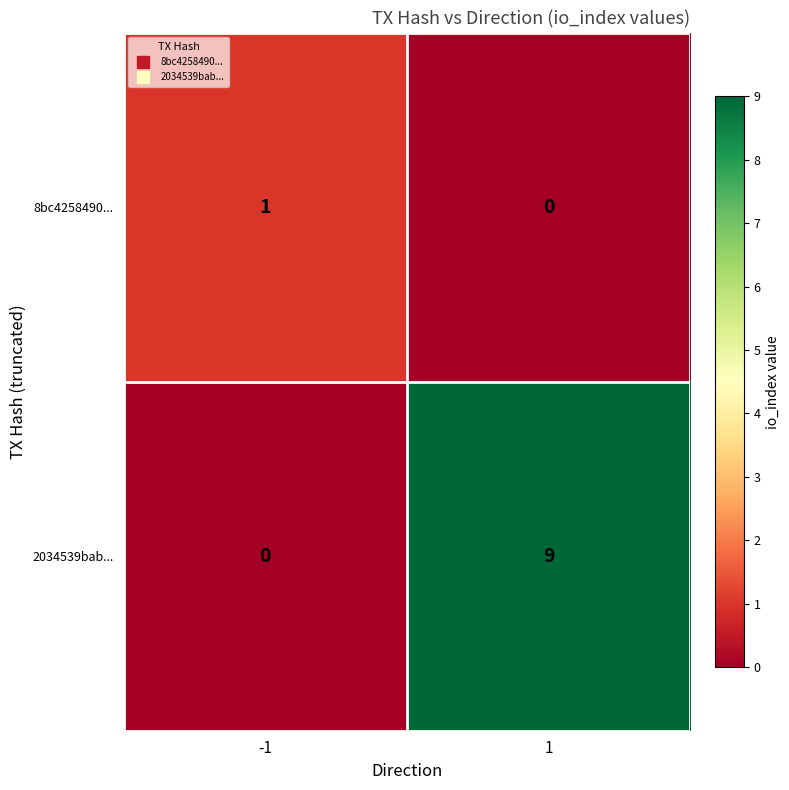

What is the difference between the maximum and minimum values in the 2034539bab... series?

9